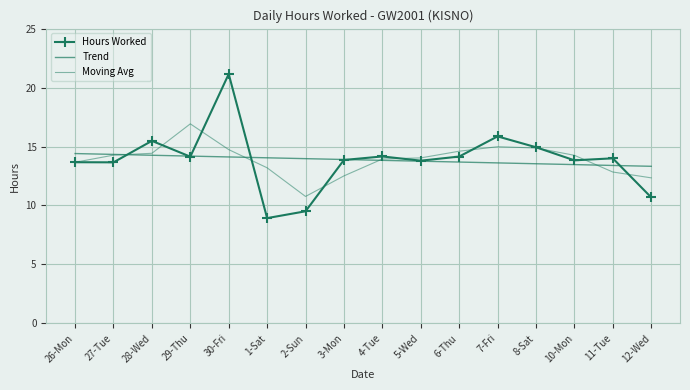

At which label is Hours Worked closest to 15?

8-Sat